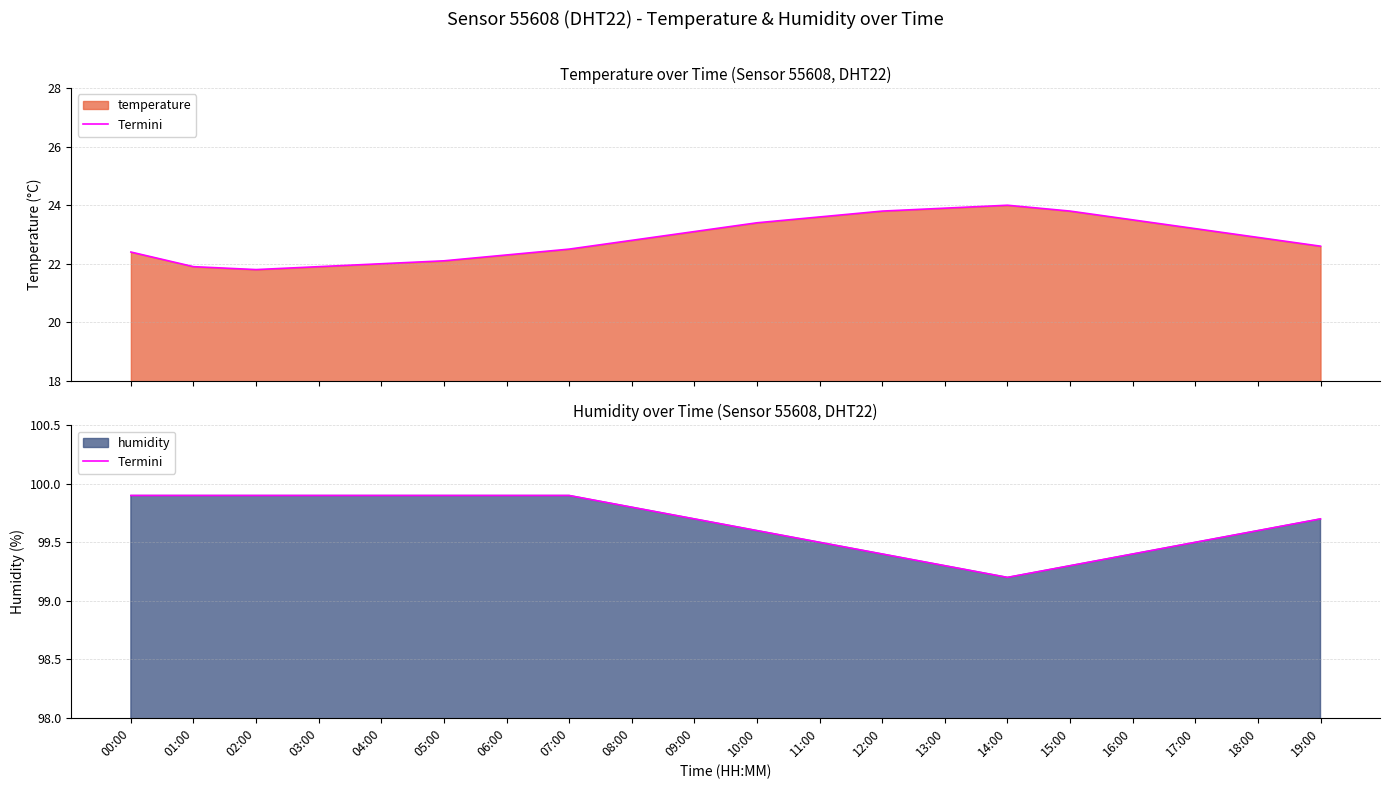

What is the average value?

99.7